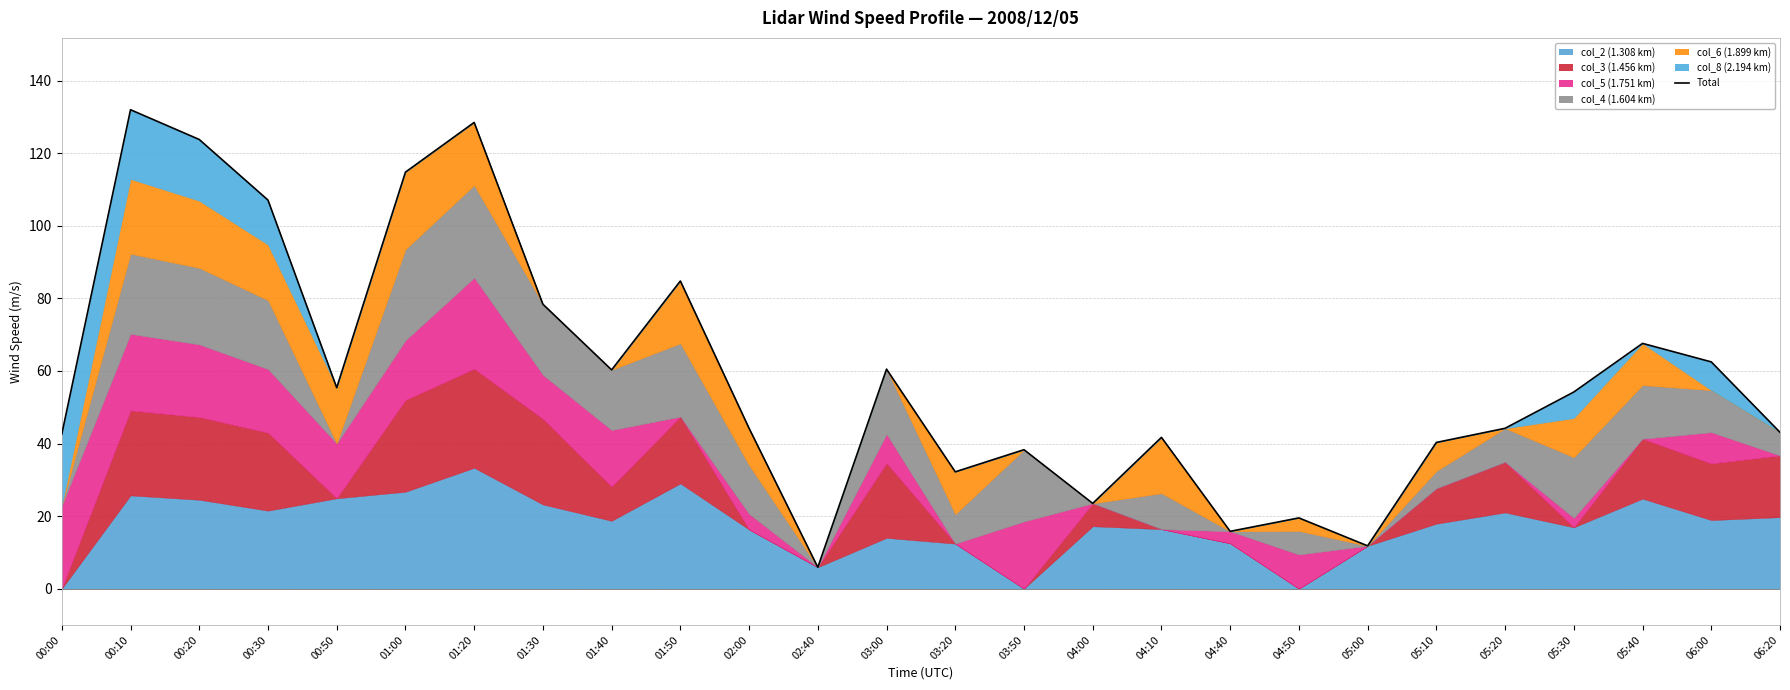

Where is the first local minimum?

00:50